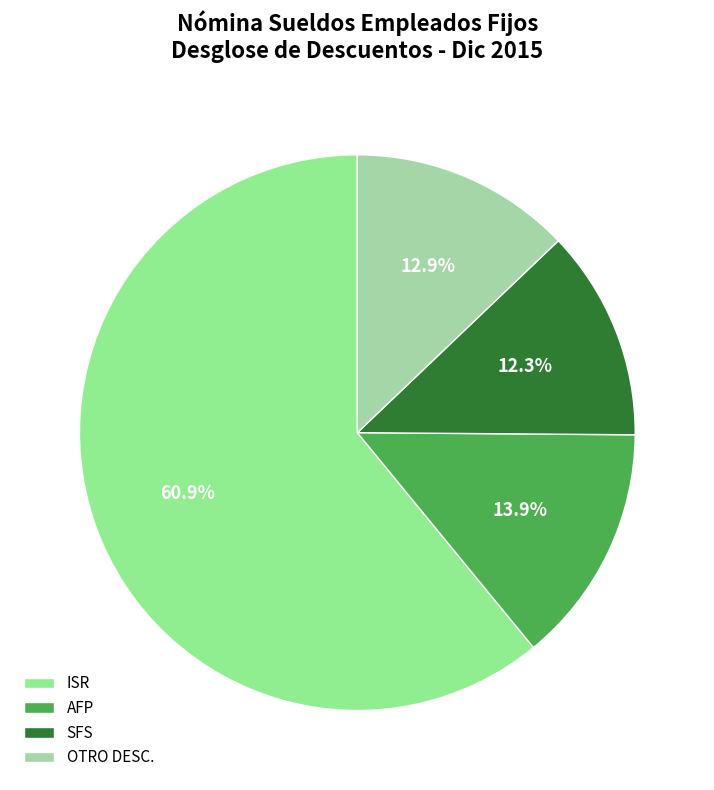

To the nearest percent, what is the average slice percentage?

25%